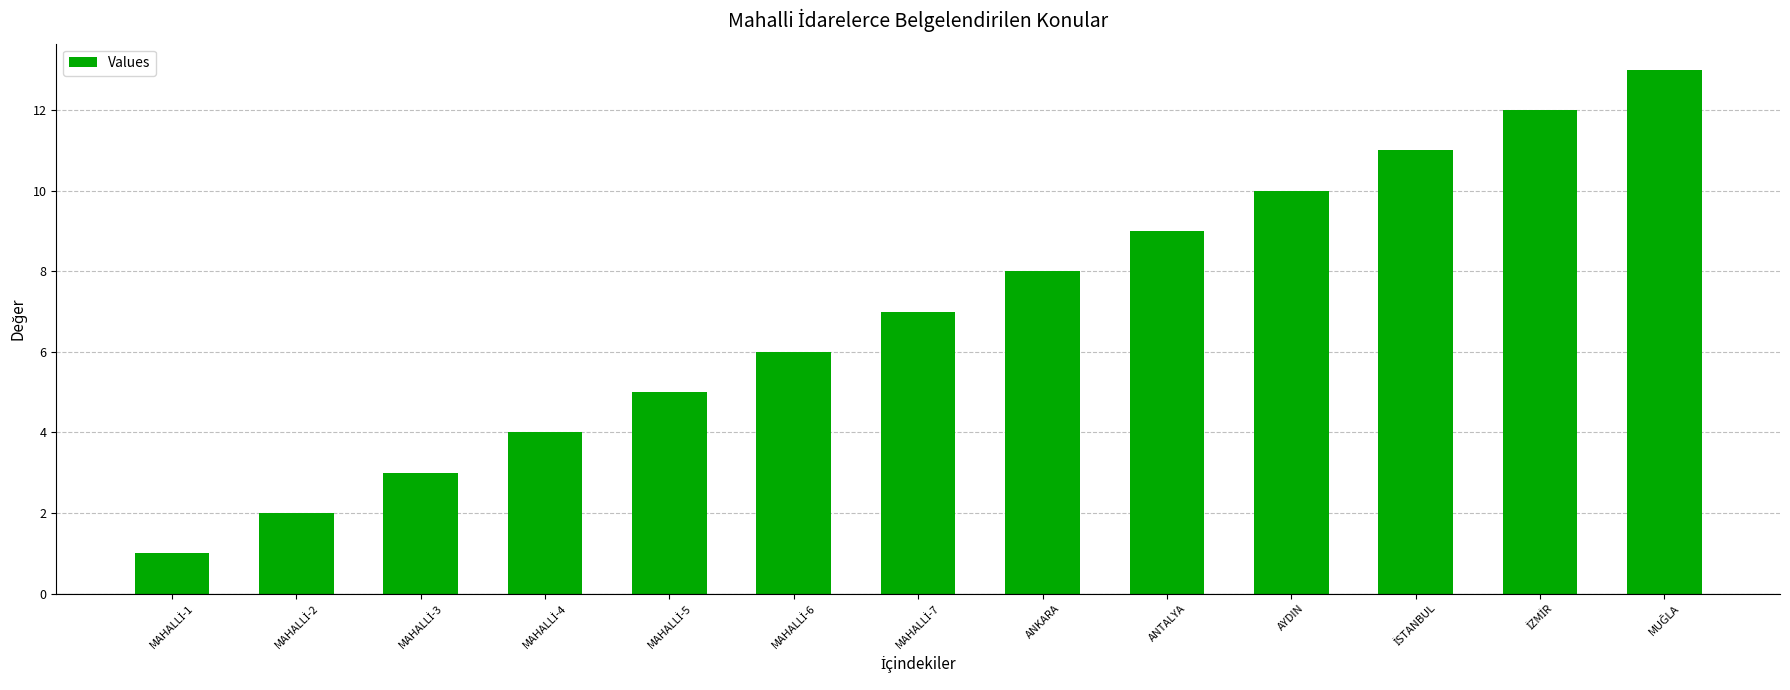

What is the average value?

7